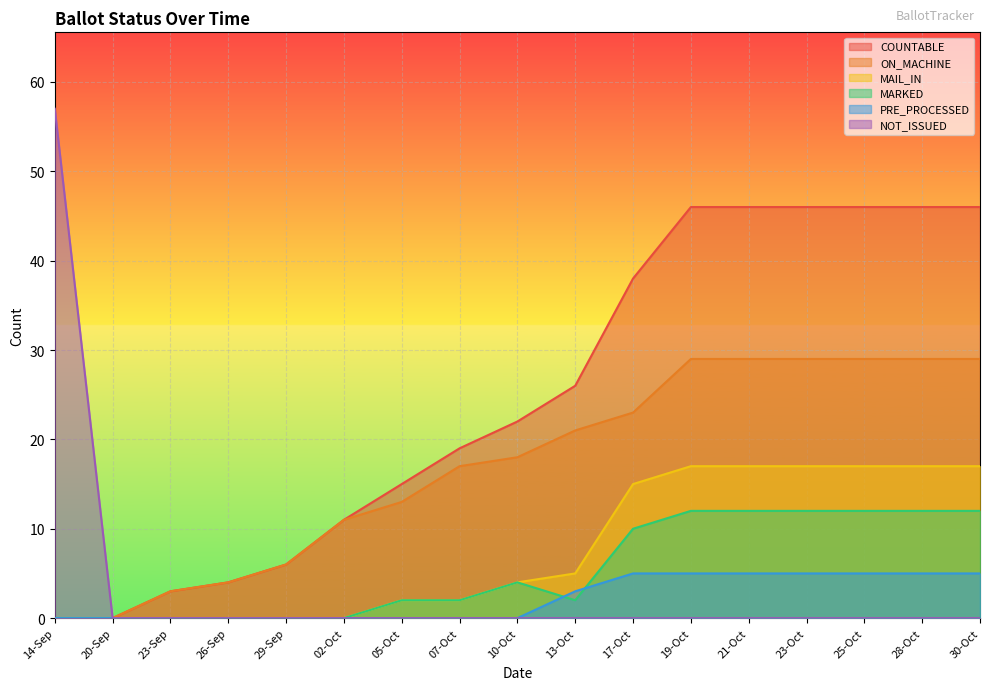

Is the value of NOT_ISSUED at 14-Sep greater than the value of PRE_PROCESSED at 20-Sep?

Yes